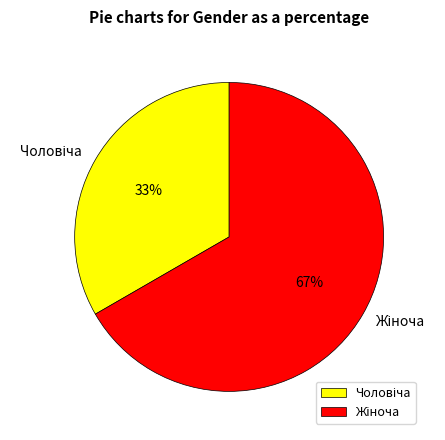

To the nearest percent, what is the average slice percentage?

50%